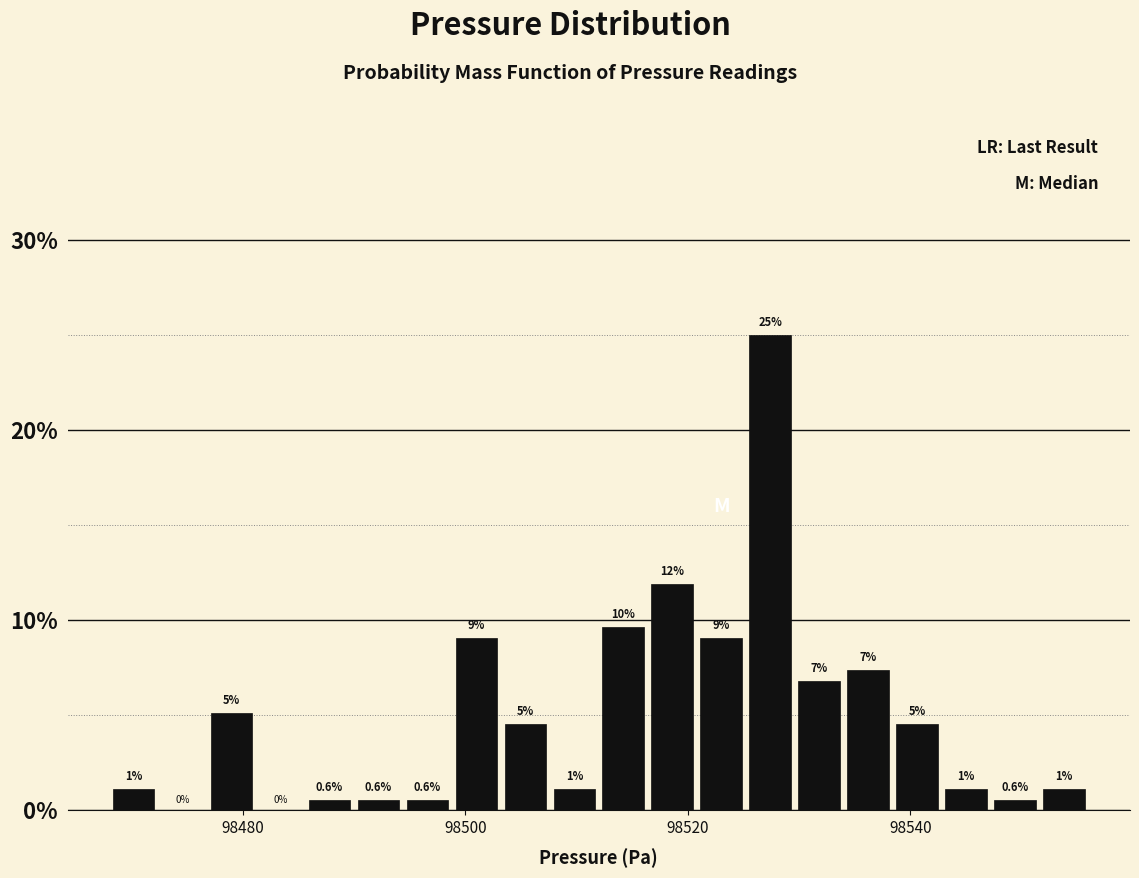

Read against the x-axis, roughly where is the centre of the tallest bar?

98528